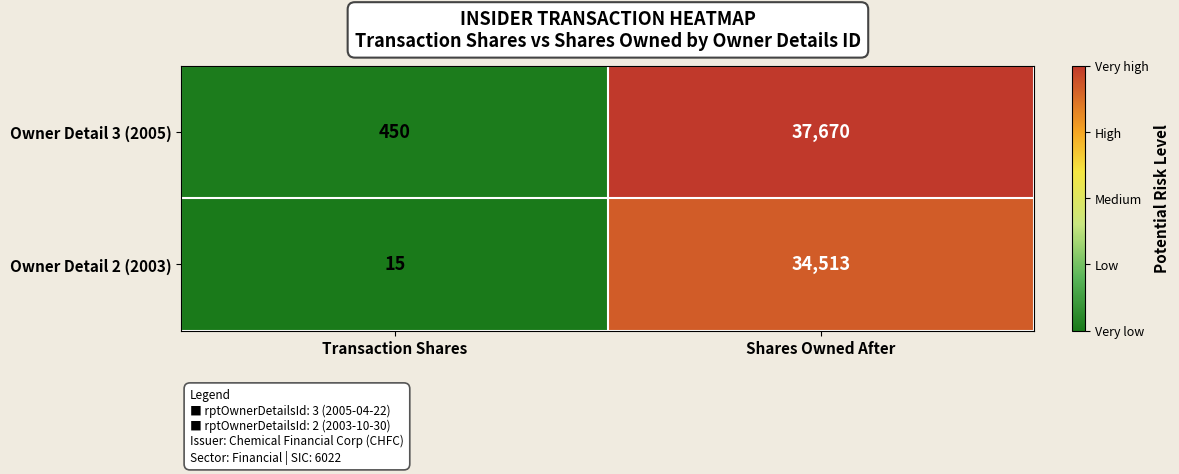

What is the average value of the Owner Detail 2 (2003) series?

17264